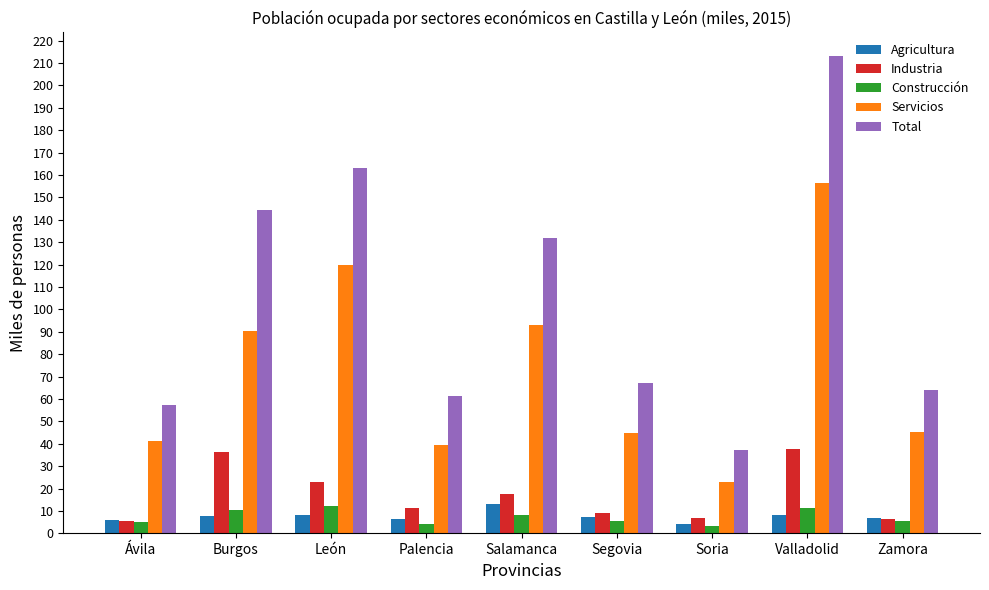

What is the smallest value displayed?

3.2